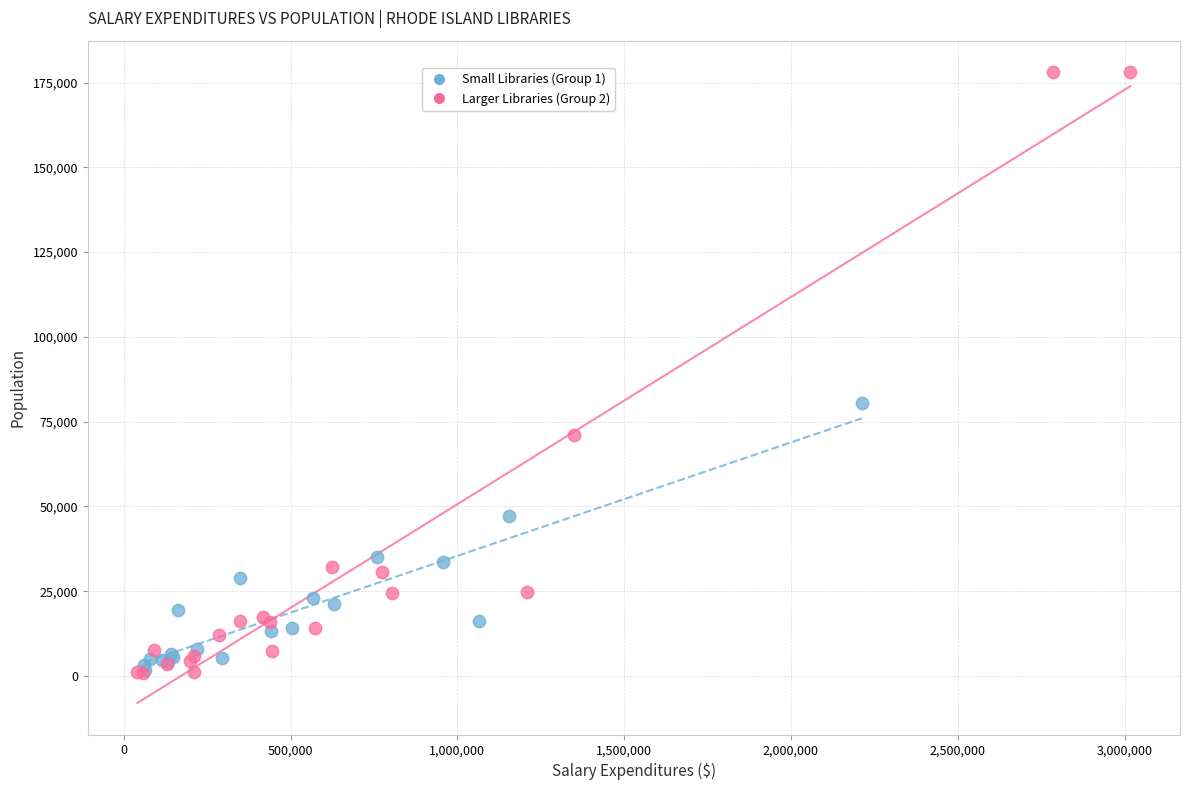

Which series has the widest spread of Y values?

Larger Libraries (Group 2)